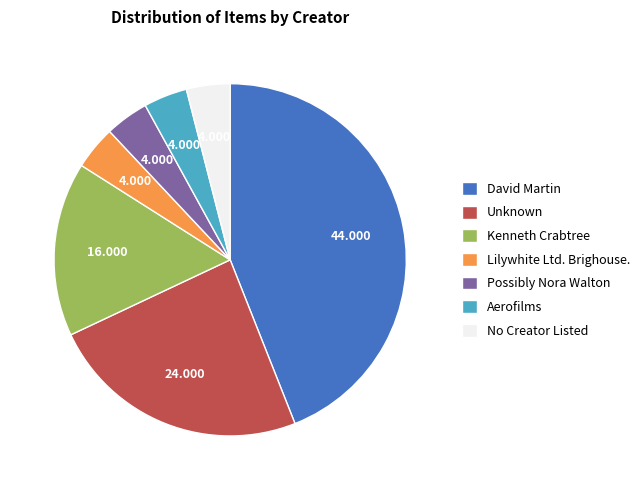

Which has a higher value, Kenneth Crabtree or Lilywhite Ltd. Brighouse.?

Kenneth Crabtree